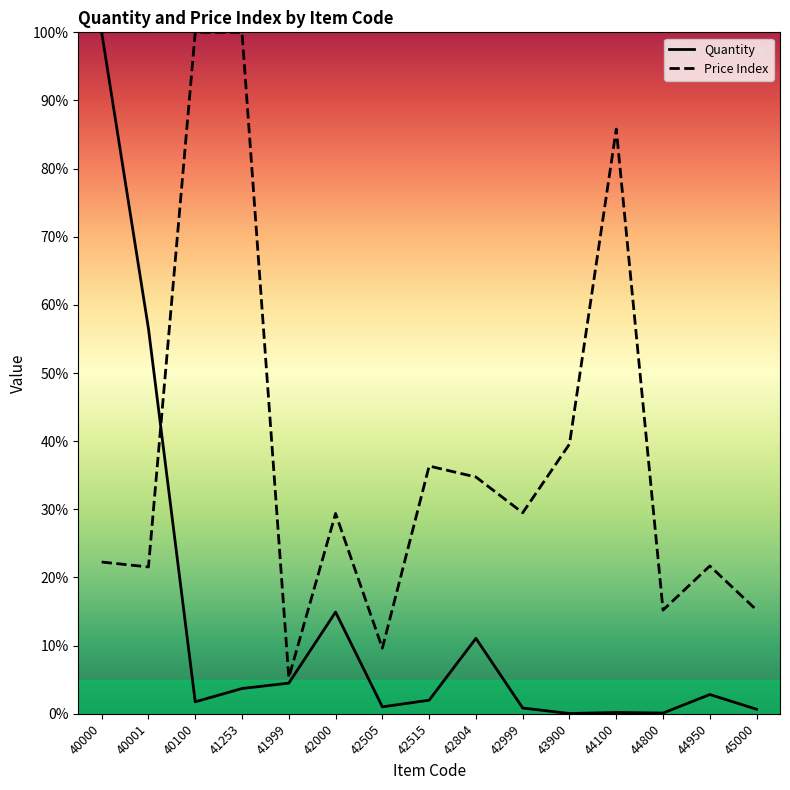

Reading left to right, list all the values displayed in this chart.

Quantity: 40000=100.0	40001=56.5	40100=1.8	41253=3.7	41999=4.5	42000=14.9	42505=1.0	42515=2.0	42804=11.1	42999=0.8	43900=0.0	44100=0.2	44800=0.1	44950=2.8	45000=0.7
Price: 40000=22.3	40001=21.5	40100=100.0	41253=100.0	41999=5.3	42000=29.4	42505=9.6	42515=36.4	42804=34.7	42999=29.5	43900=39.6	44100=85.8	44800=15.2	44950=21.7	45000=15.2